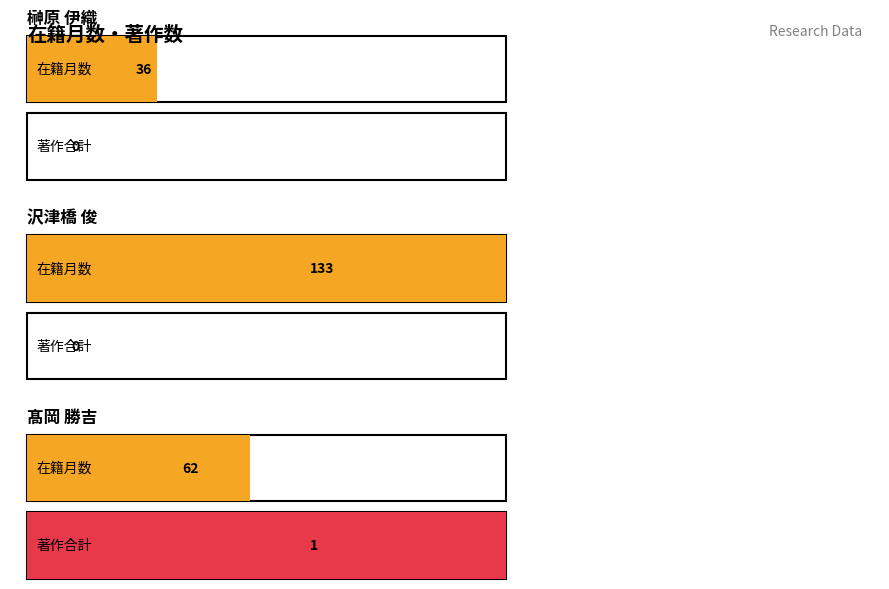

Which series has the widest spread of values?

在籍月数